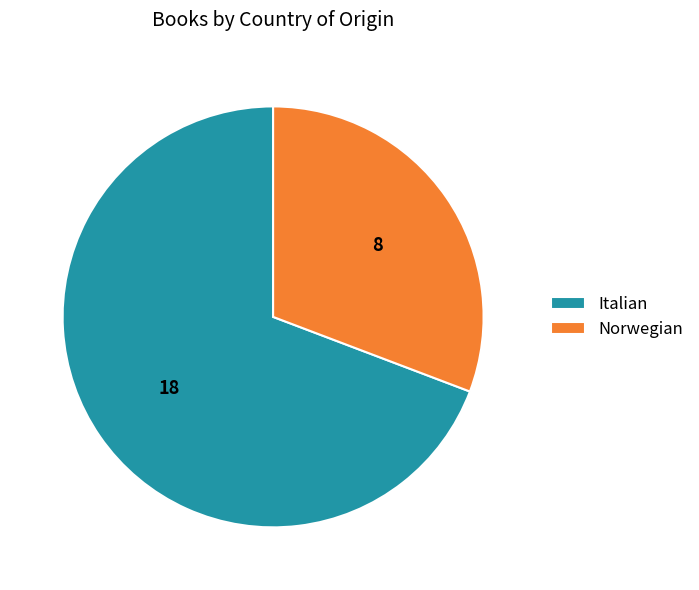

Does any single category account for the majority?

Yes